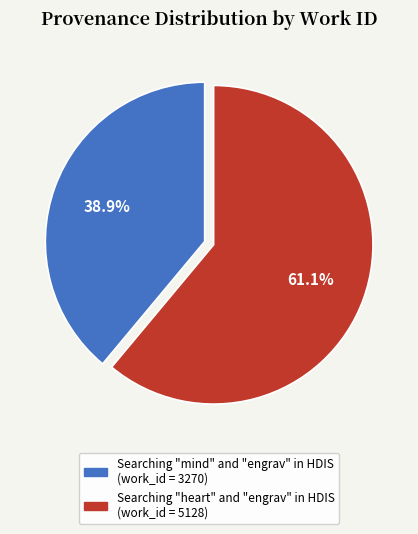

Which slice is the smallest?

Searching "mind" and "engrav" in HDIS